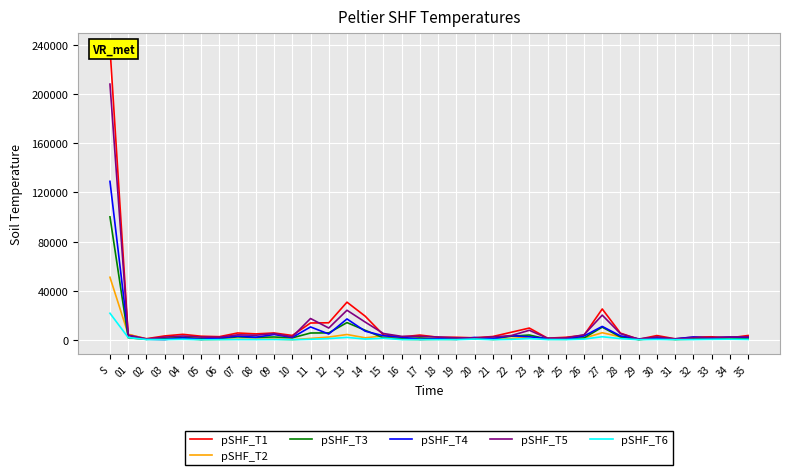

What is the sum of the pSHF_T3 values at S and 19?

100938